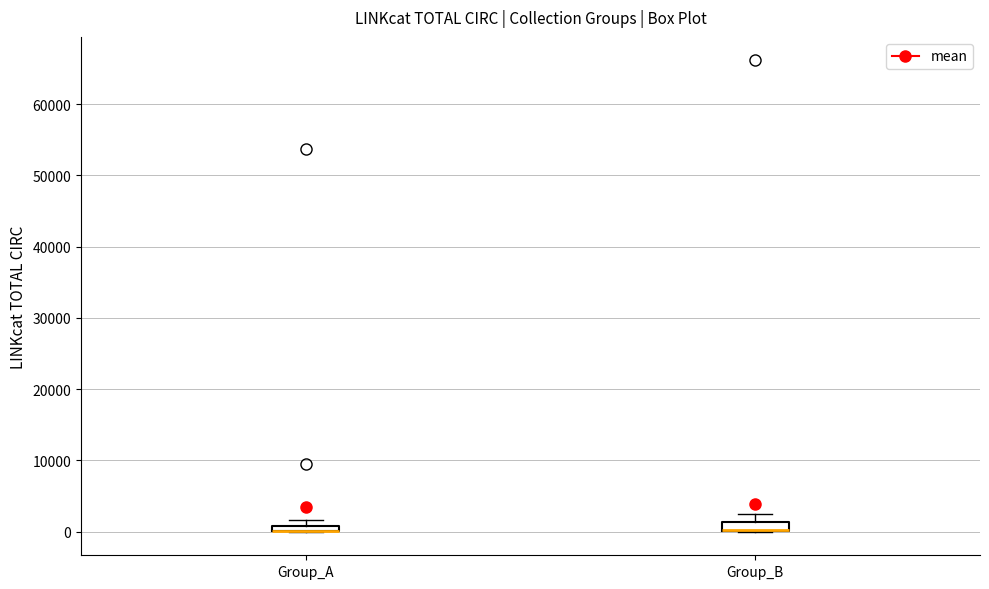

Where does the upper whisker of the box for Group_B end on the y-axis? The values are not printed on the chart, so give them approximately, as read against the axis.

3000